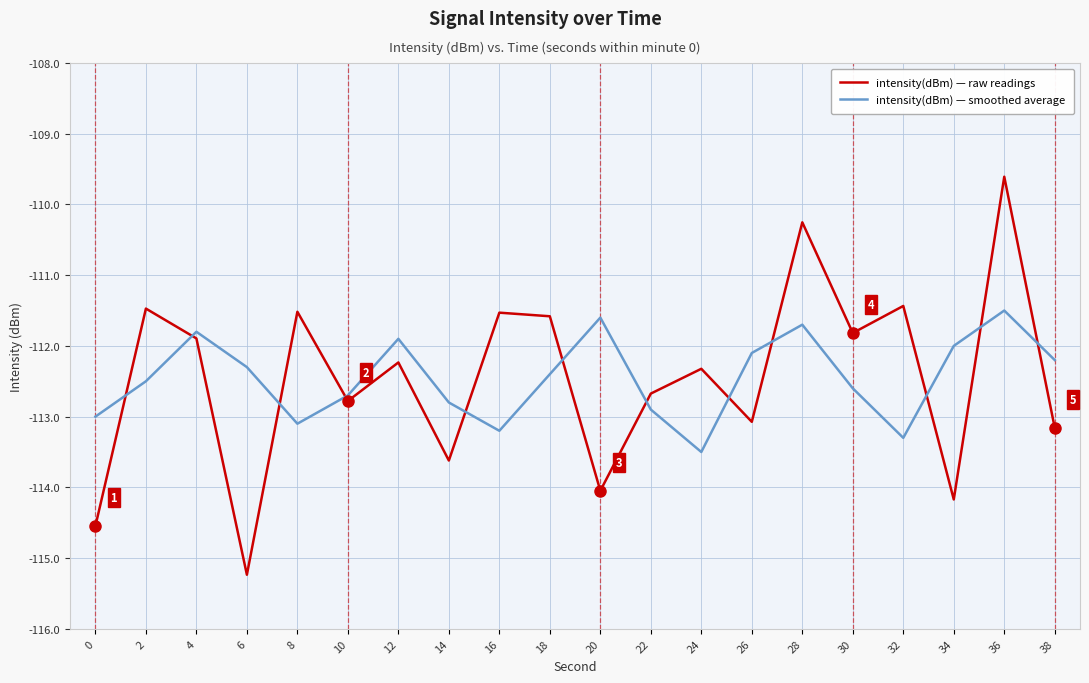

Reading left to right, extract all data points from this chart.

intensity(dBm) — raw readings: 0=-114.5	2=-111.5	4=-111.9	6=-115.2	8=-111.5	10=-112.8	12=-112.2	14=-113.6	16=-111.5	18=-111.6	20=-114.0	22=-112.7	24=-112.3	26=-113.1	28=-110.3	30=-111.8	32=-111.4	34=-114.2	36=-109.6	38=-113.2
intensity(dBm) — smoothed average: 0=-113.0	2=-112.5	4=-111.8	6=-112.3	8=-113.1	10=-112.7	12=-111.9	14=-112.8	16=-113.2	18=-112.4	20=-111.6	22=-112.9	24=-113.5	26=-112.1	28=-111.7	30=-112.6	32=-113.3	34=-112.0	36=-111.5	38=-112.2